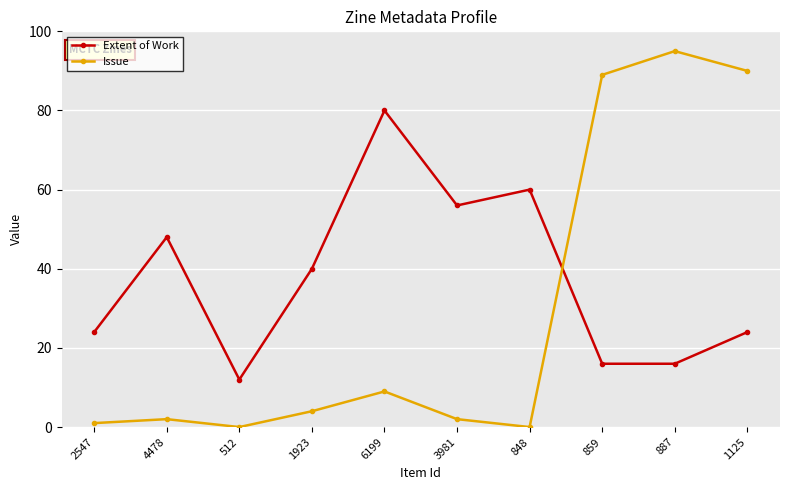

What is the difference between the second highest and minimum values in the Extent of Work series?

48